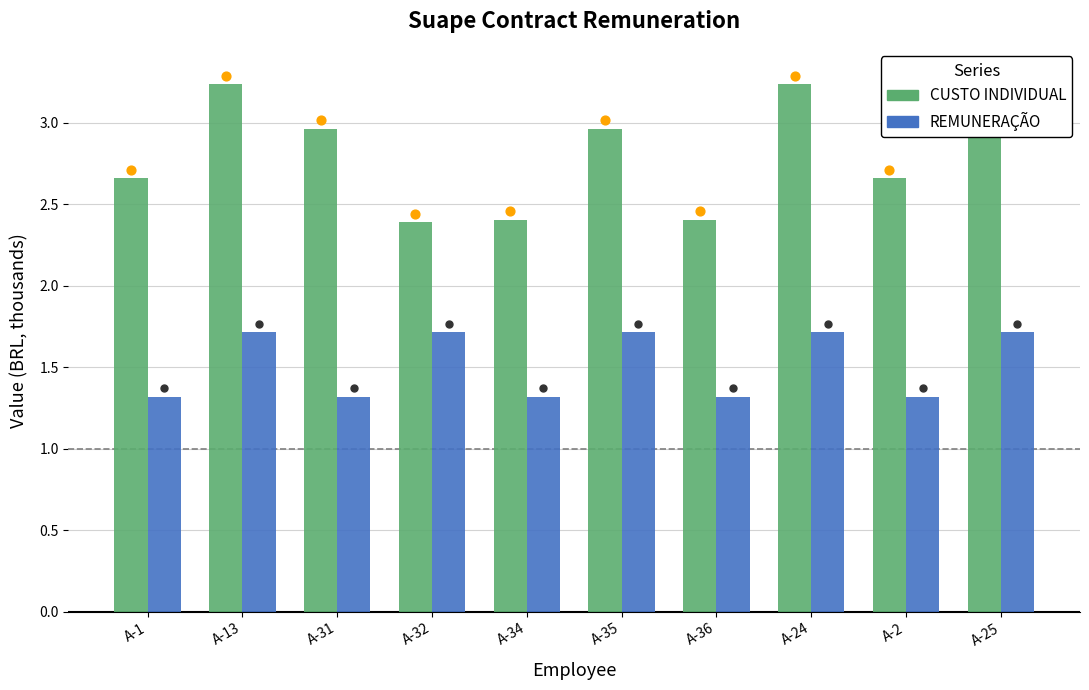

Which series has the largest total across all categories?

CUSTO INDIVIDUAL